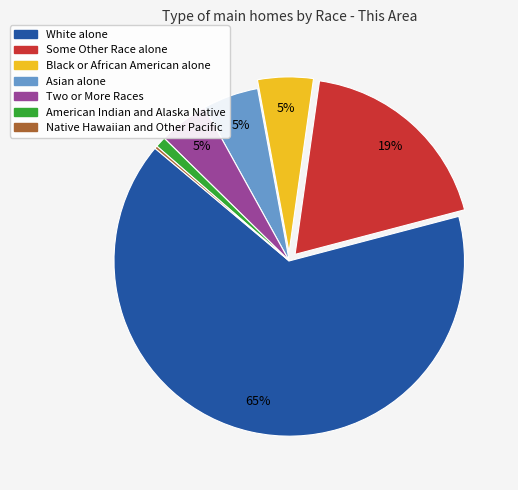

Is it true that Some Other Race alone is 19% of the pie?

True